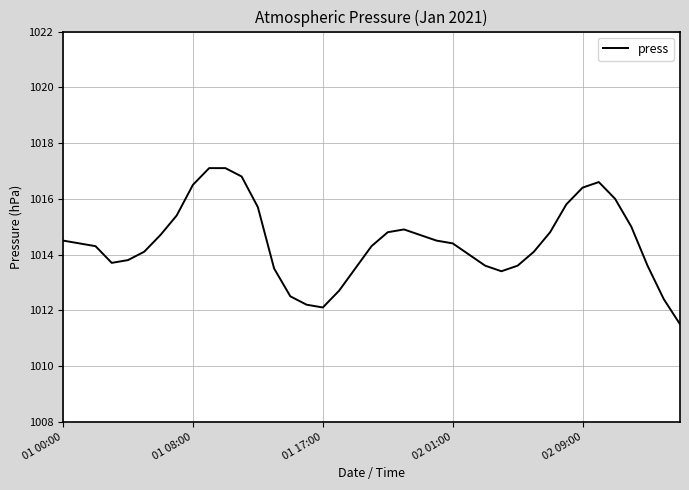

What is the minimum value shown in the chart?

1011.5